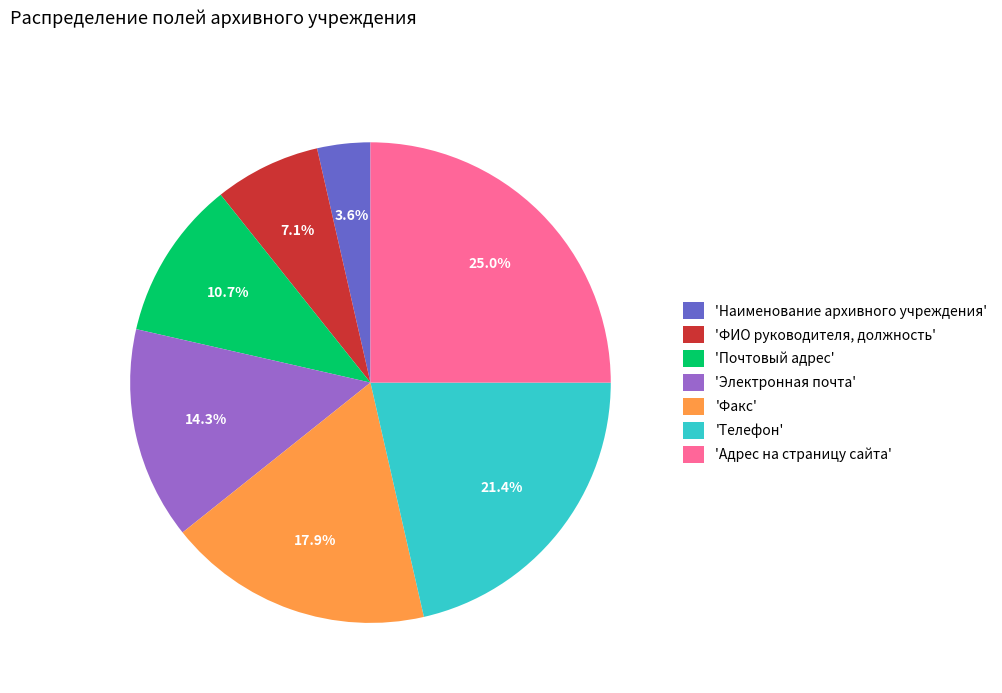

What portion of the pie excludes 'Факс'?

82.1%